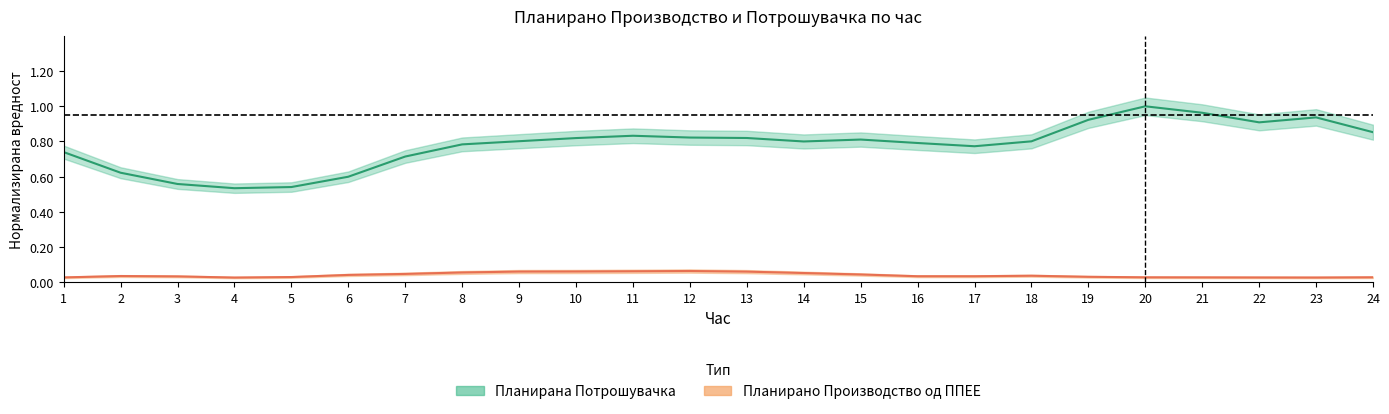

What is the sum of all values?

18.7